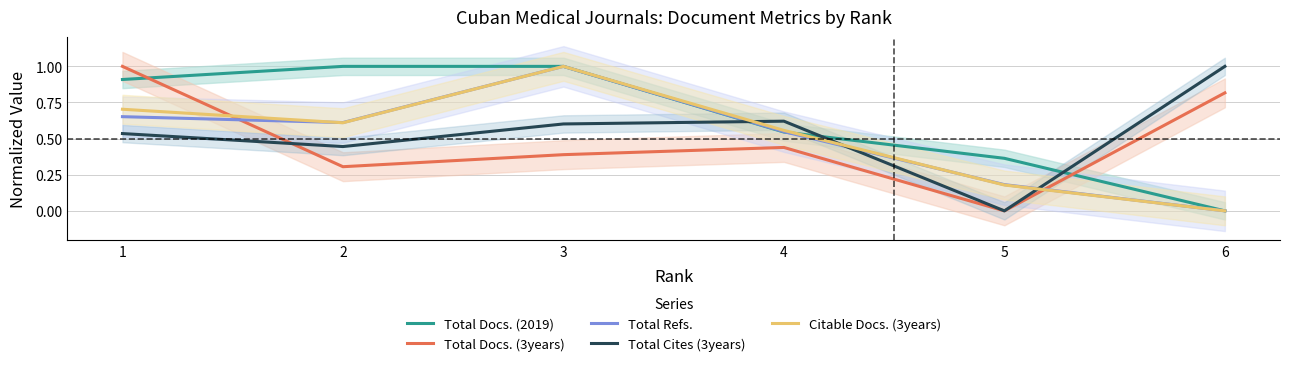

Where is the first local minimum for Total Docs. (3years)?

2